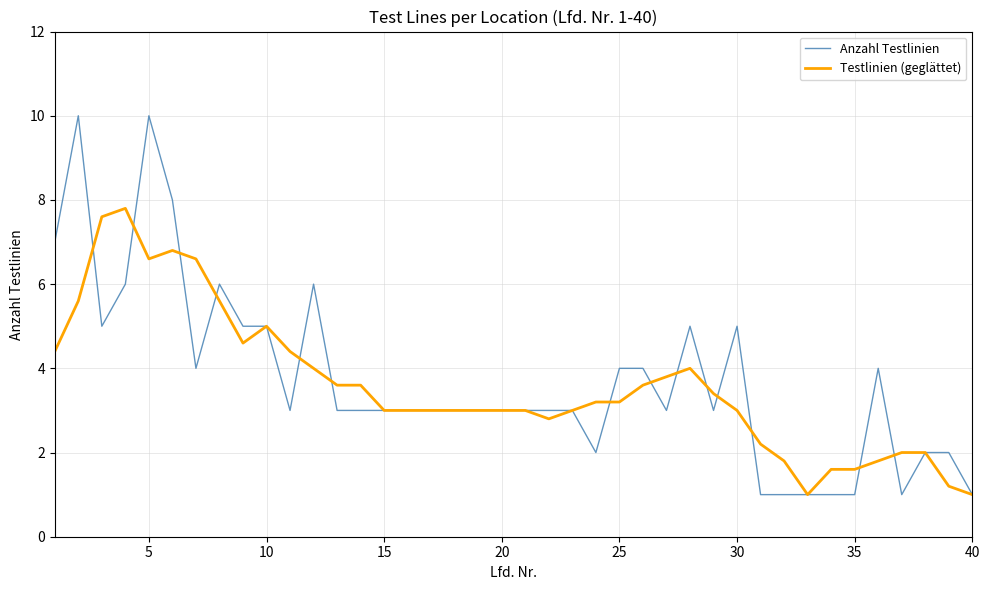

Count the number of categories in the chart.

40